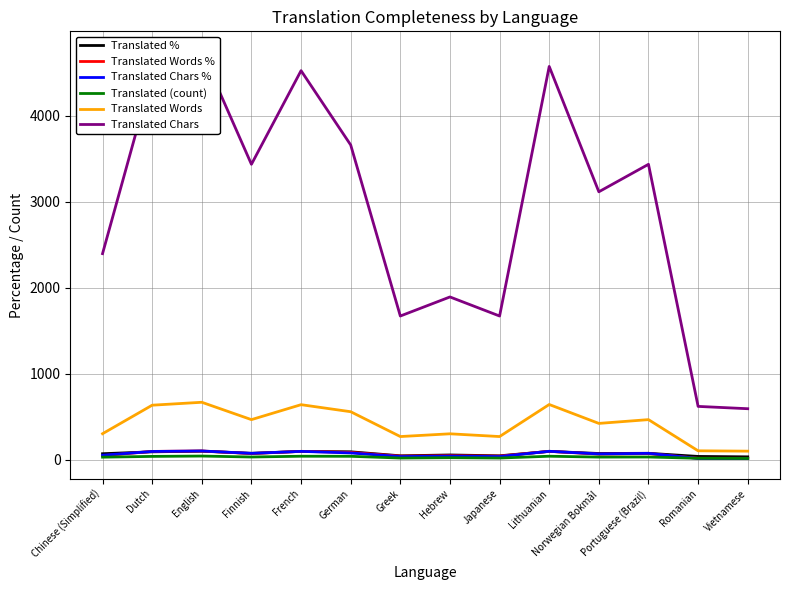

What value does the Translated % series have at English?

97.6